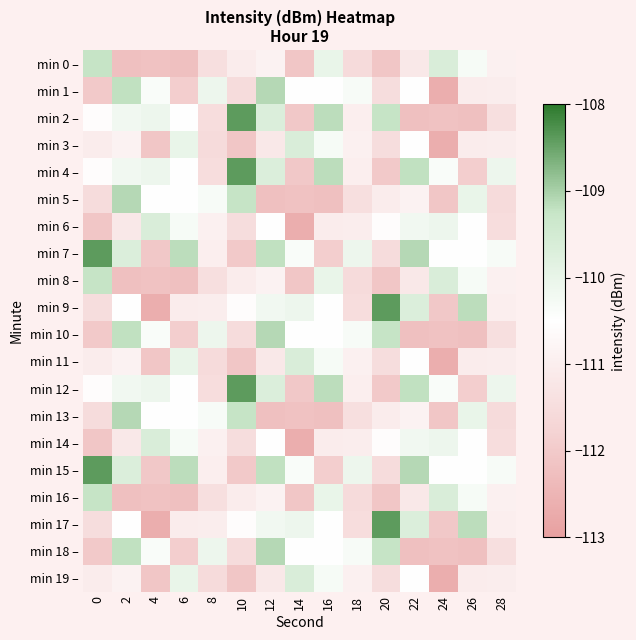

At how many categories does at least one series exceed -111?

15